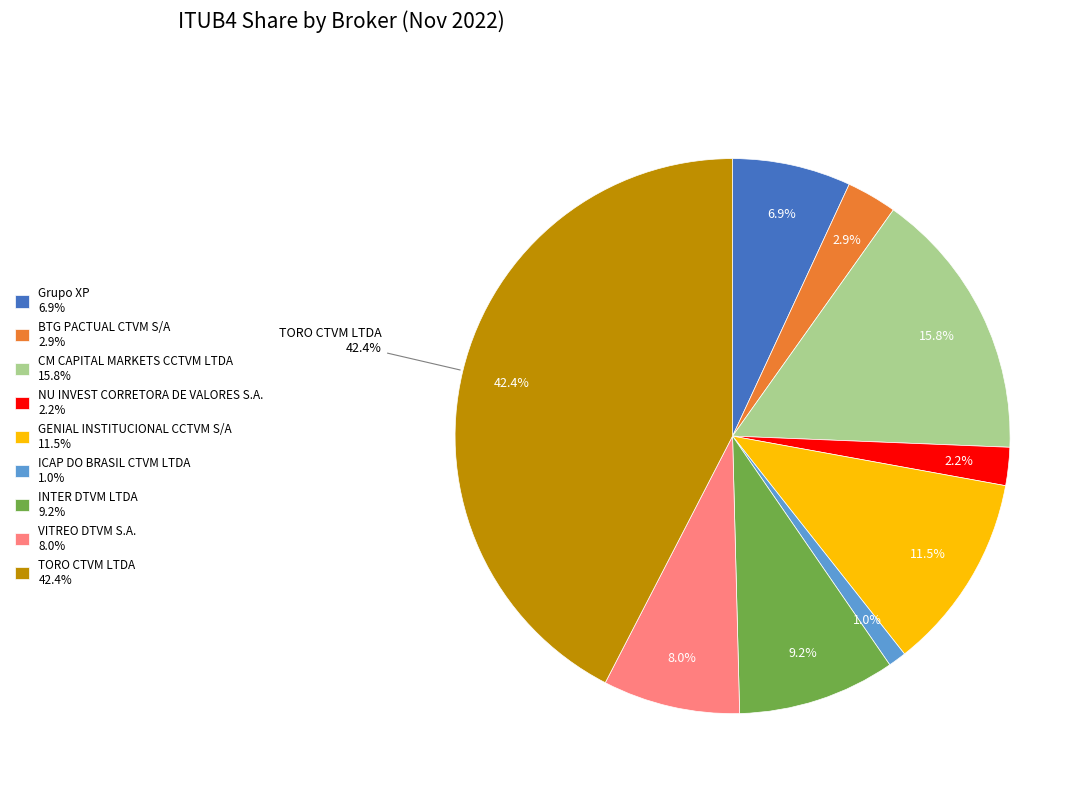

How many segments does this pie chart have?

9